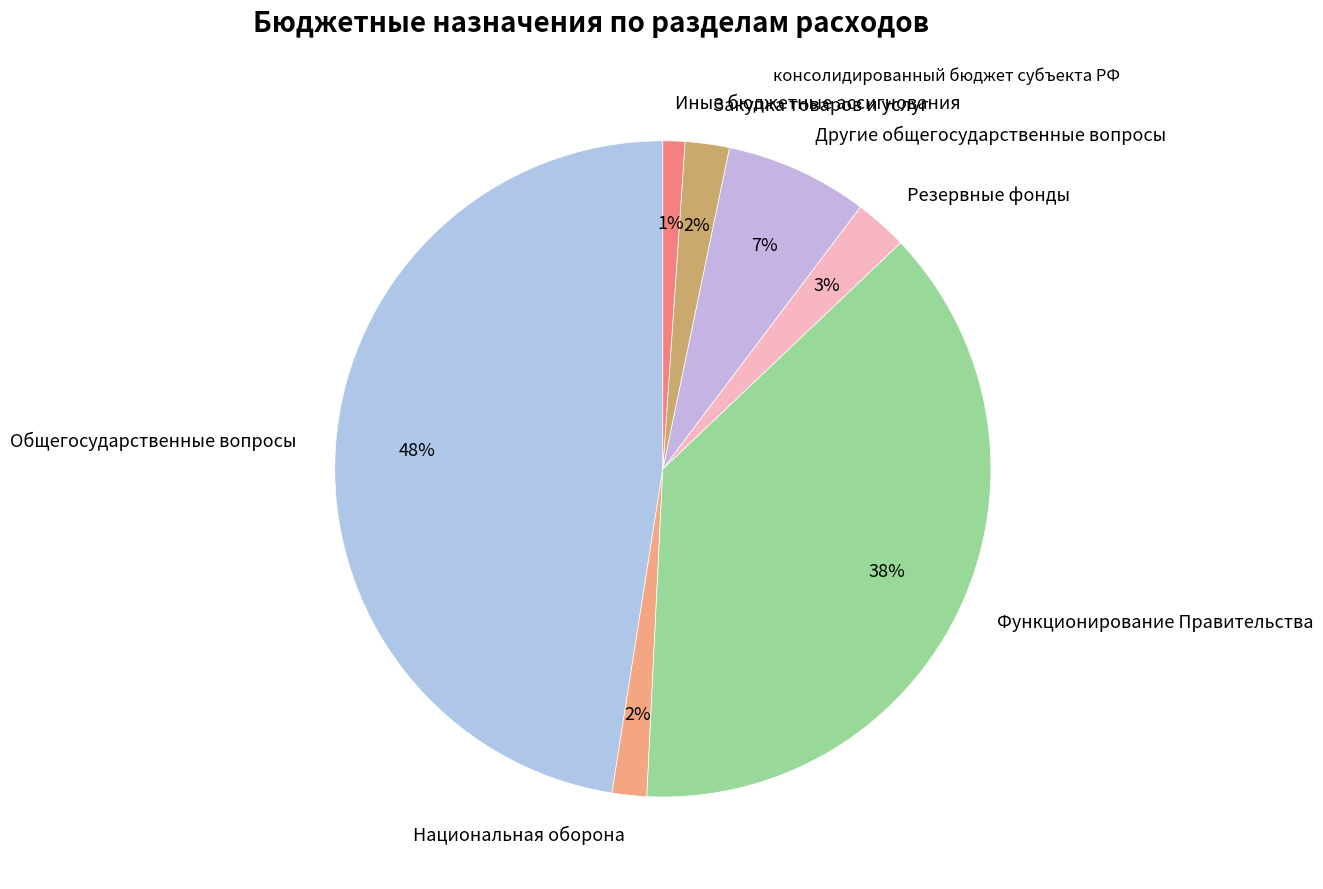

To the nearest percent, what portion does Другие общегосударственные вопросы represent?

7%